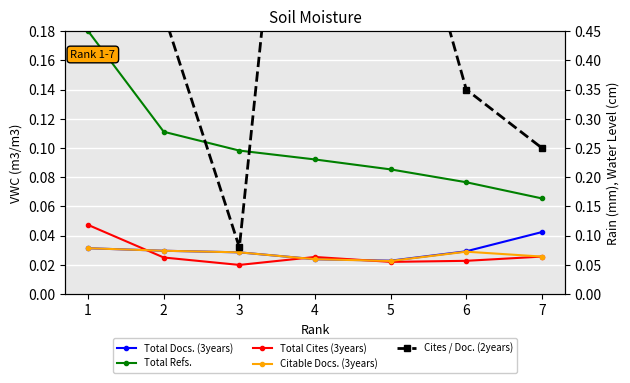

Rank the series at 5 from highest to lowest value.

Cites / Doc. (2years), Total Refs., Total Docs. (3years), Citable Docs. (3years), Total Cites (3years)